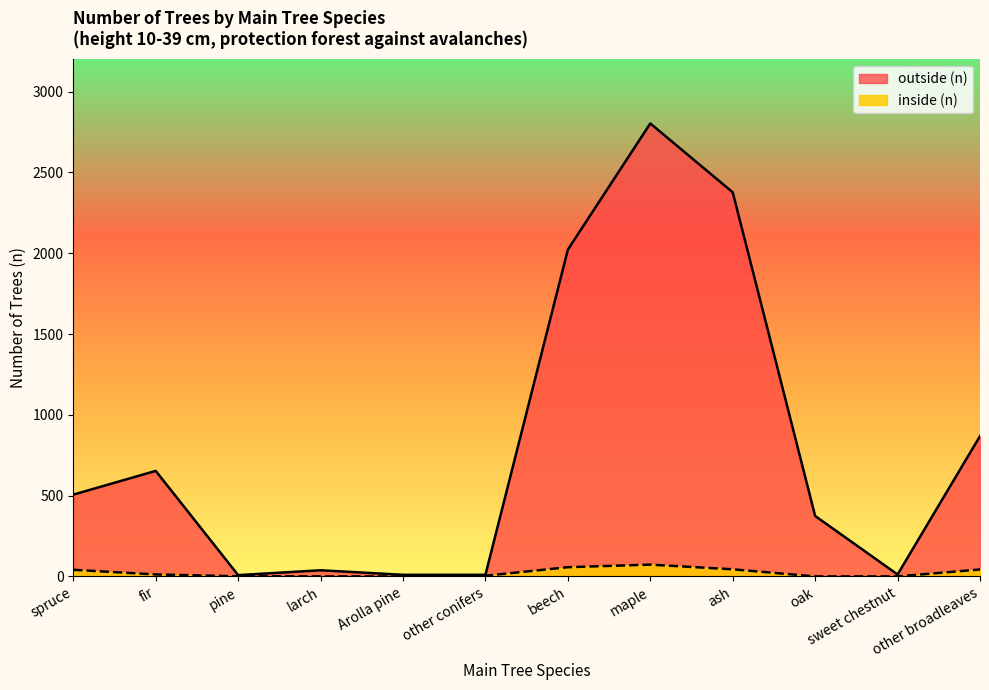

Which series has the widest spread of values?

outside (n)